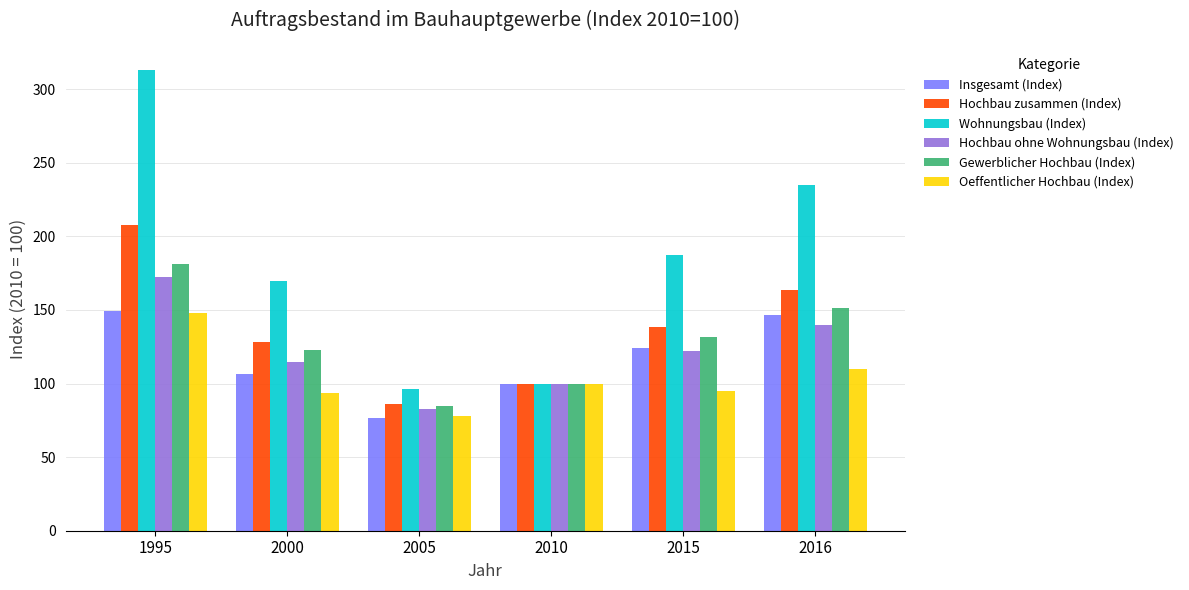

Reading left to right, what are all the values shown in this chart?

Insgesamt (Index): 1995=149.0	2000=106.3	2005=76.9	2010=100.0	2015=124.2	2016=146.9
Hochbau zusammen (Index): 1995=207.5	2000=128.3	2005=86.3	2010=100.0	2015=138.1	2016=163.7
Wohnungsbau (Index): 1995=313.0	2000=169.4	2005=96.1	2010=100.0	2015=187.1	2016=234.9
Hochbau ohne Wohnungsbau (Index): 1995=172.4	2000=114.6	2005=83.0	2010=100.0	2015=121.8	2016=140.0
Gewerblicher Hochbau (Index): 1995=181.5	2000=122.6	2005=84.9	2010=100.0	2015=131.7	2016=151.1
Oeffentlicher Hochbau (Index): 1995=147.6	2000=93.3	2005=77.9	2010=100.0	2015=95.0	2016=109.8